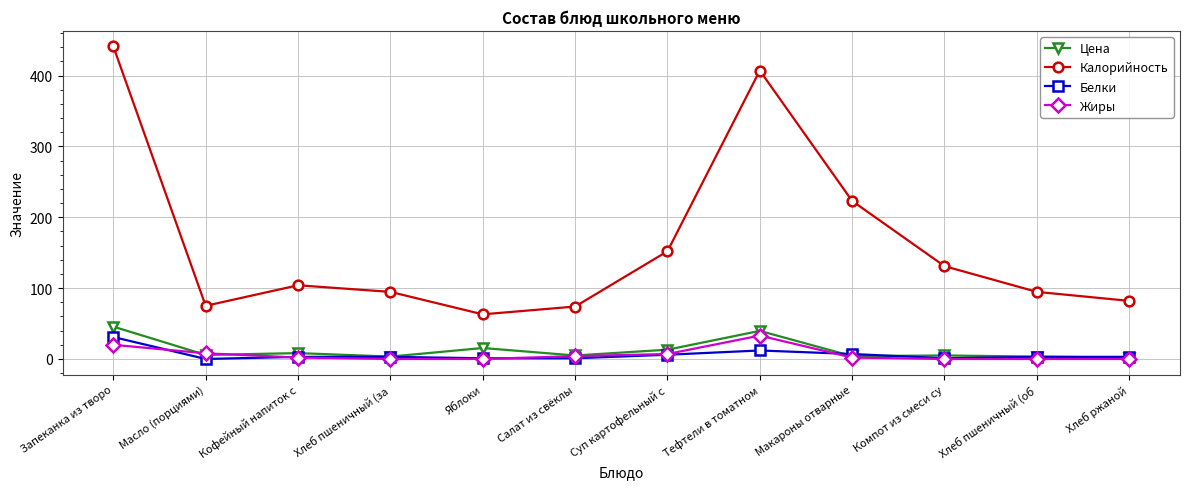

Where does the Цена series first go above 5?

Запеканка из творо